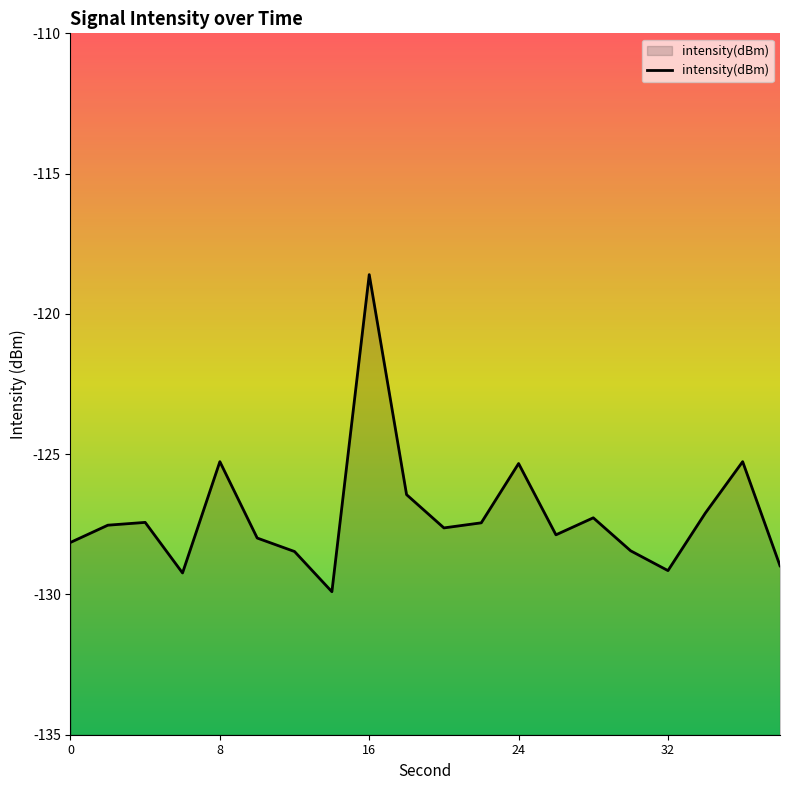

Does the chart have visible grid lines?

No